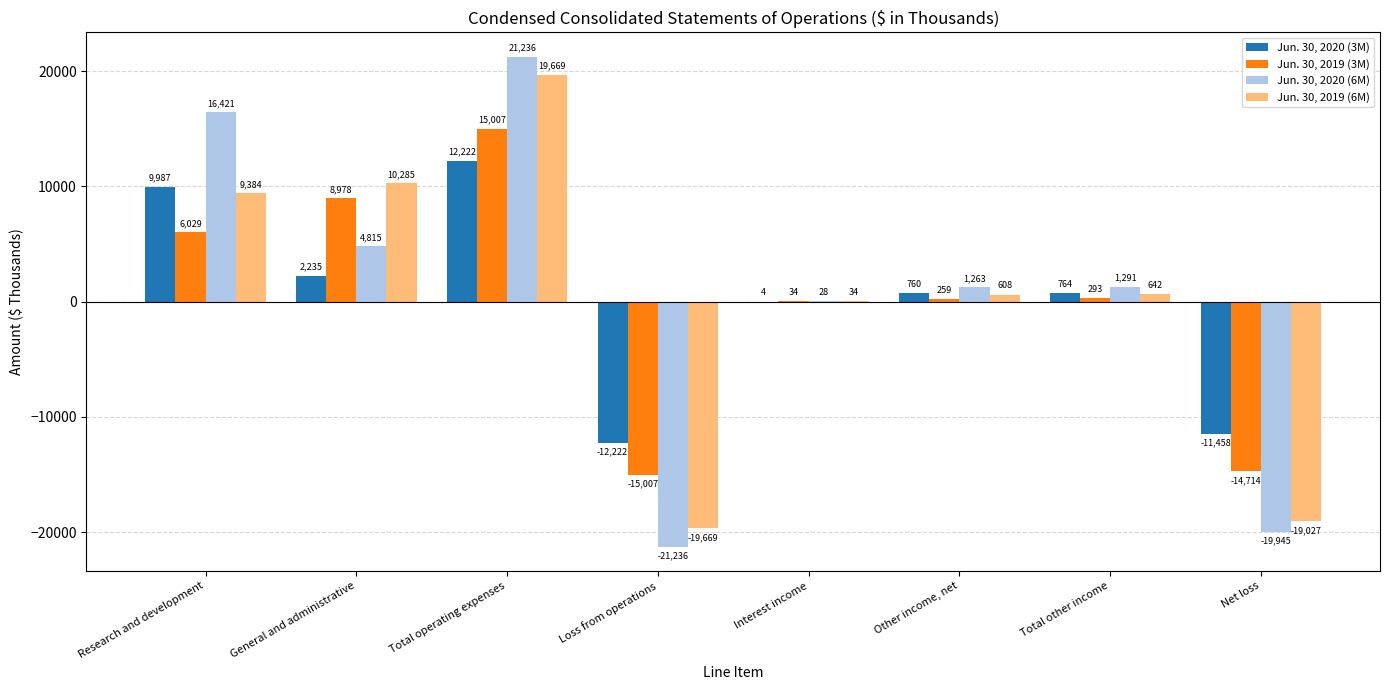

At which category is the sum across all series the highest?

Total operating expenses